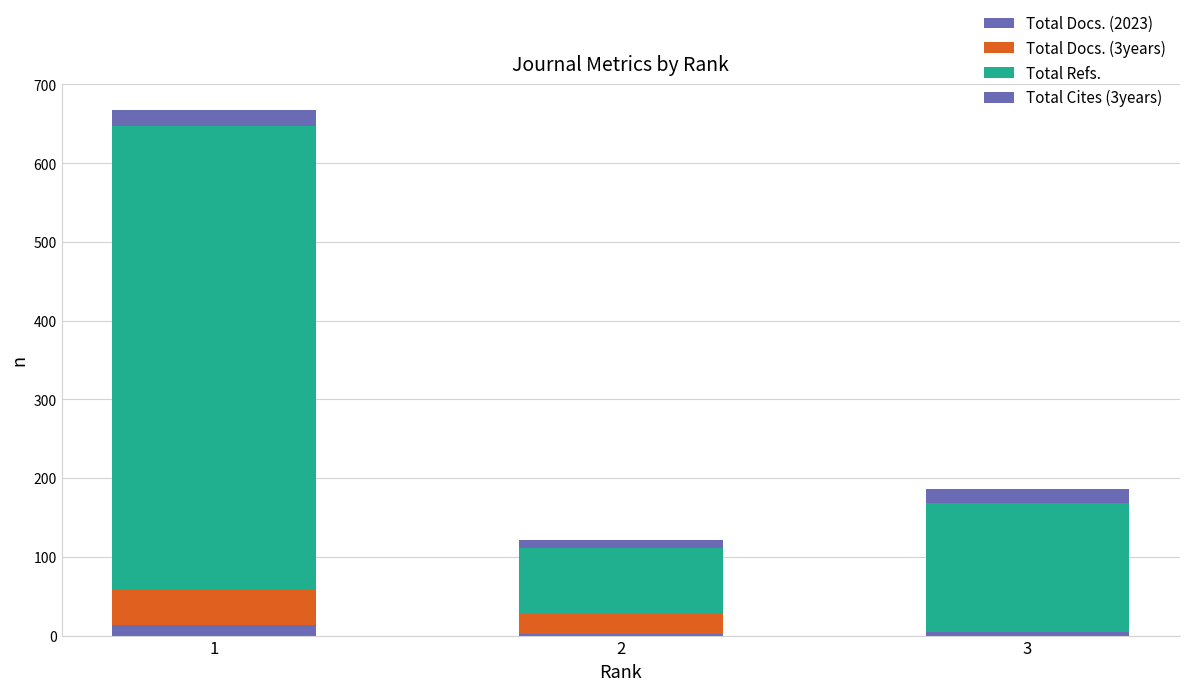

How many data points does each series have?

3